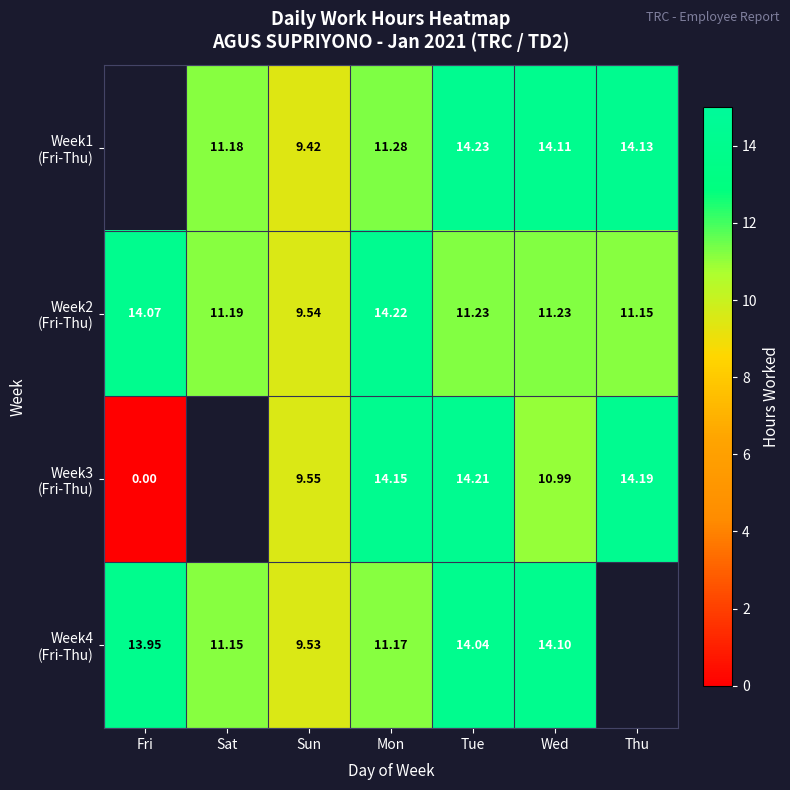

Which series changed the most between Sun and Thu?

Week1 (Fri-Thu)